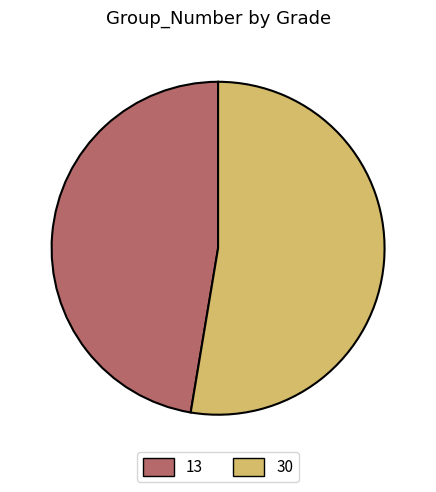

Which slice is the largest?

30